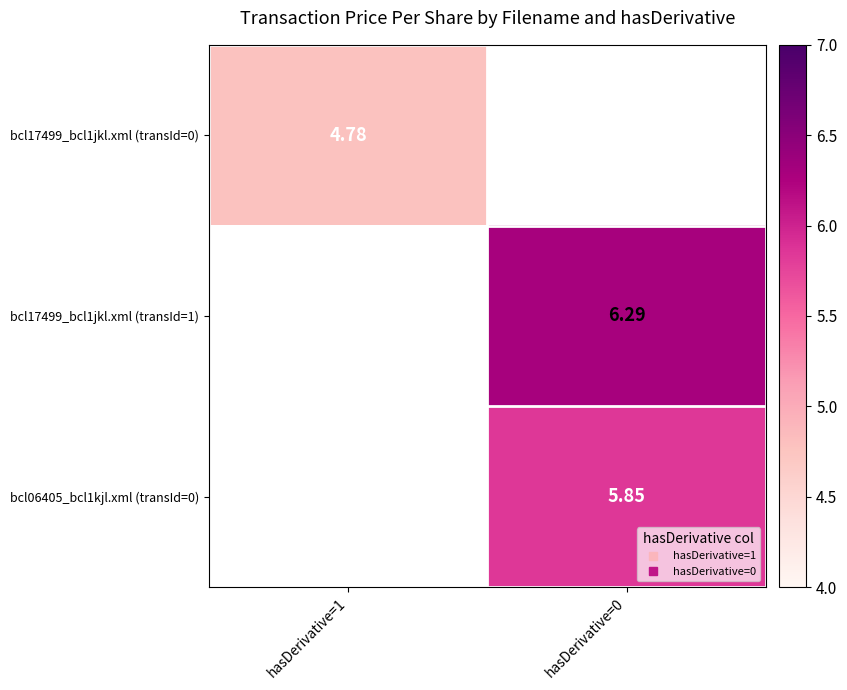

How many series are shown in this chart?

3